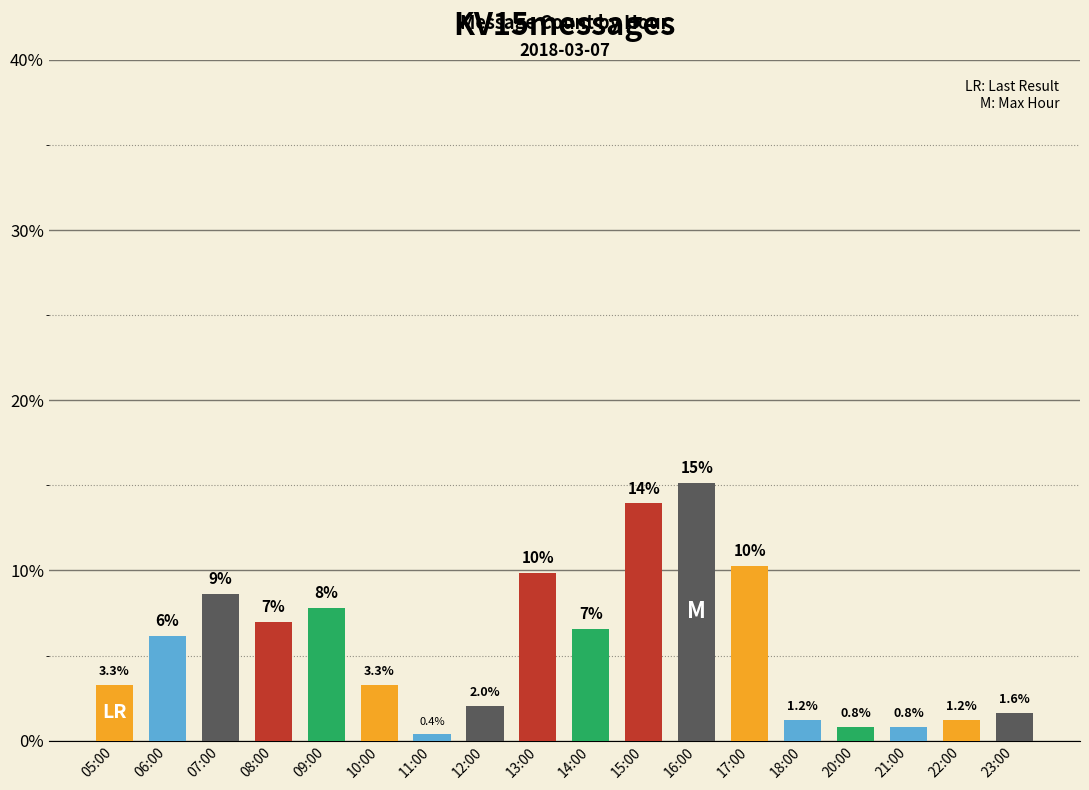

True or false: the data shows 4.3 at 09:00.

False